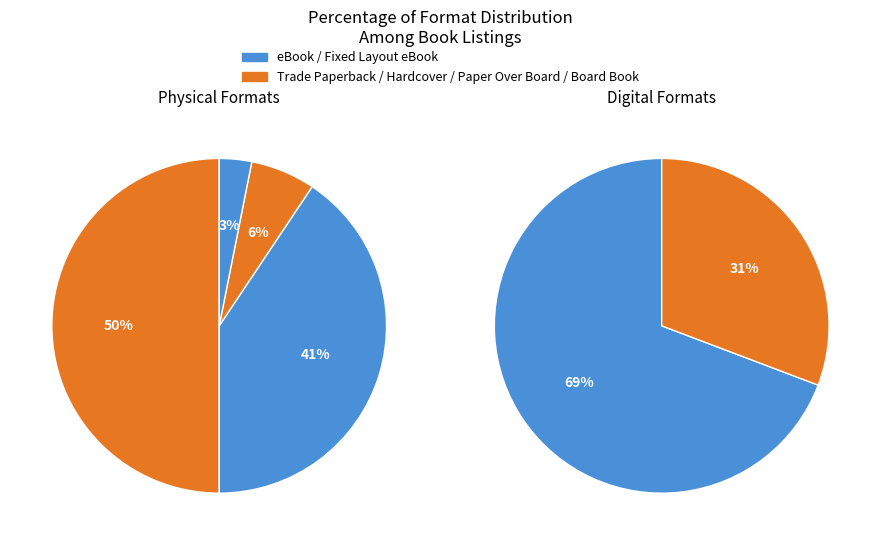

True or false: Paper Over Board accounts for 15% of the total.

False